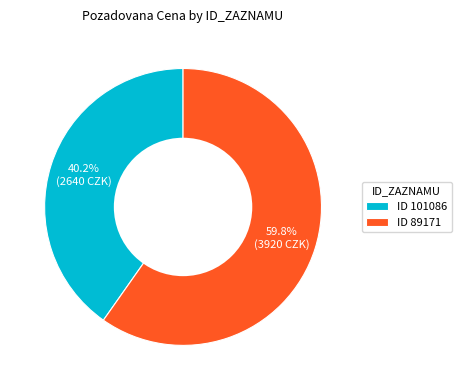

What percentage do ID 101086 and ID 89171 together represent?

100.0%